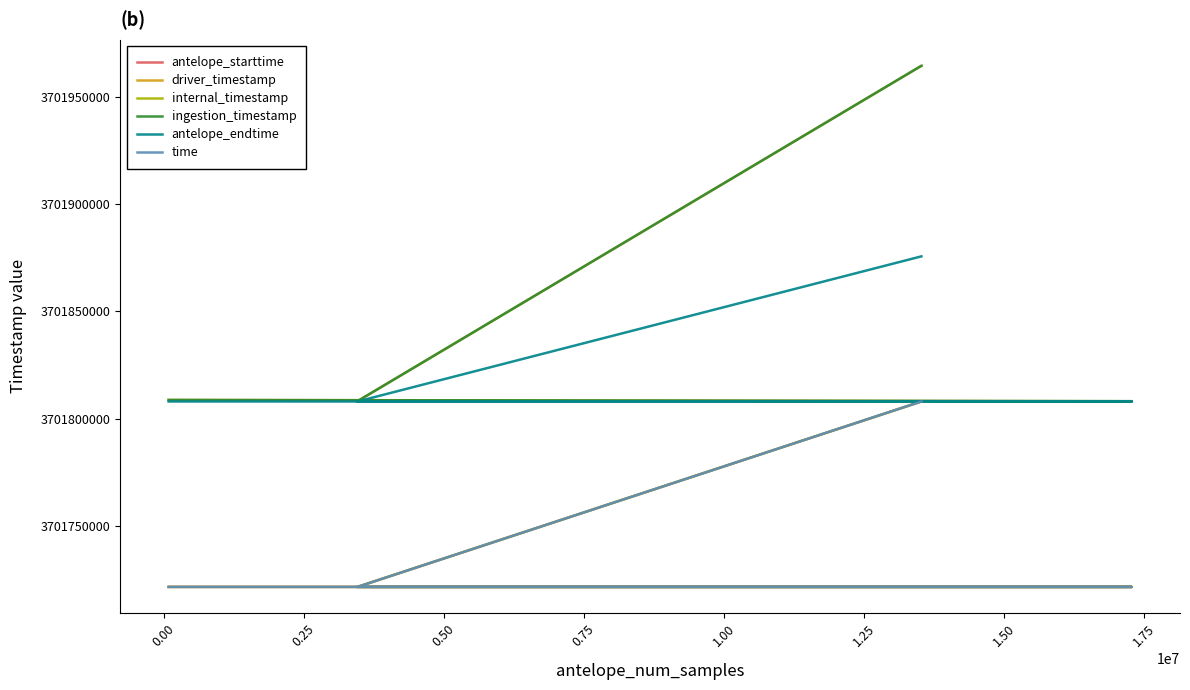

True or false: antelope_starttime has a value of 1958596625.7 at 0.25.

False